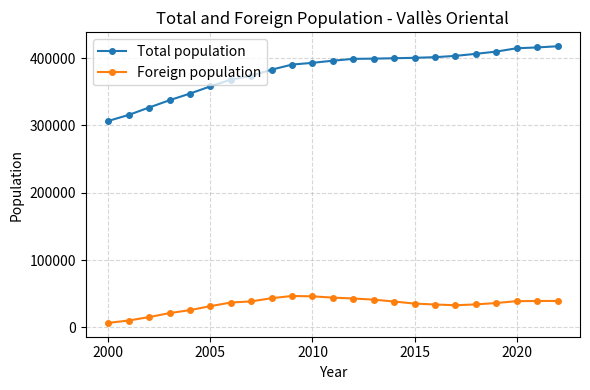

What is the value of the Foreign population point at the 22nd from the left?

39311